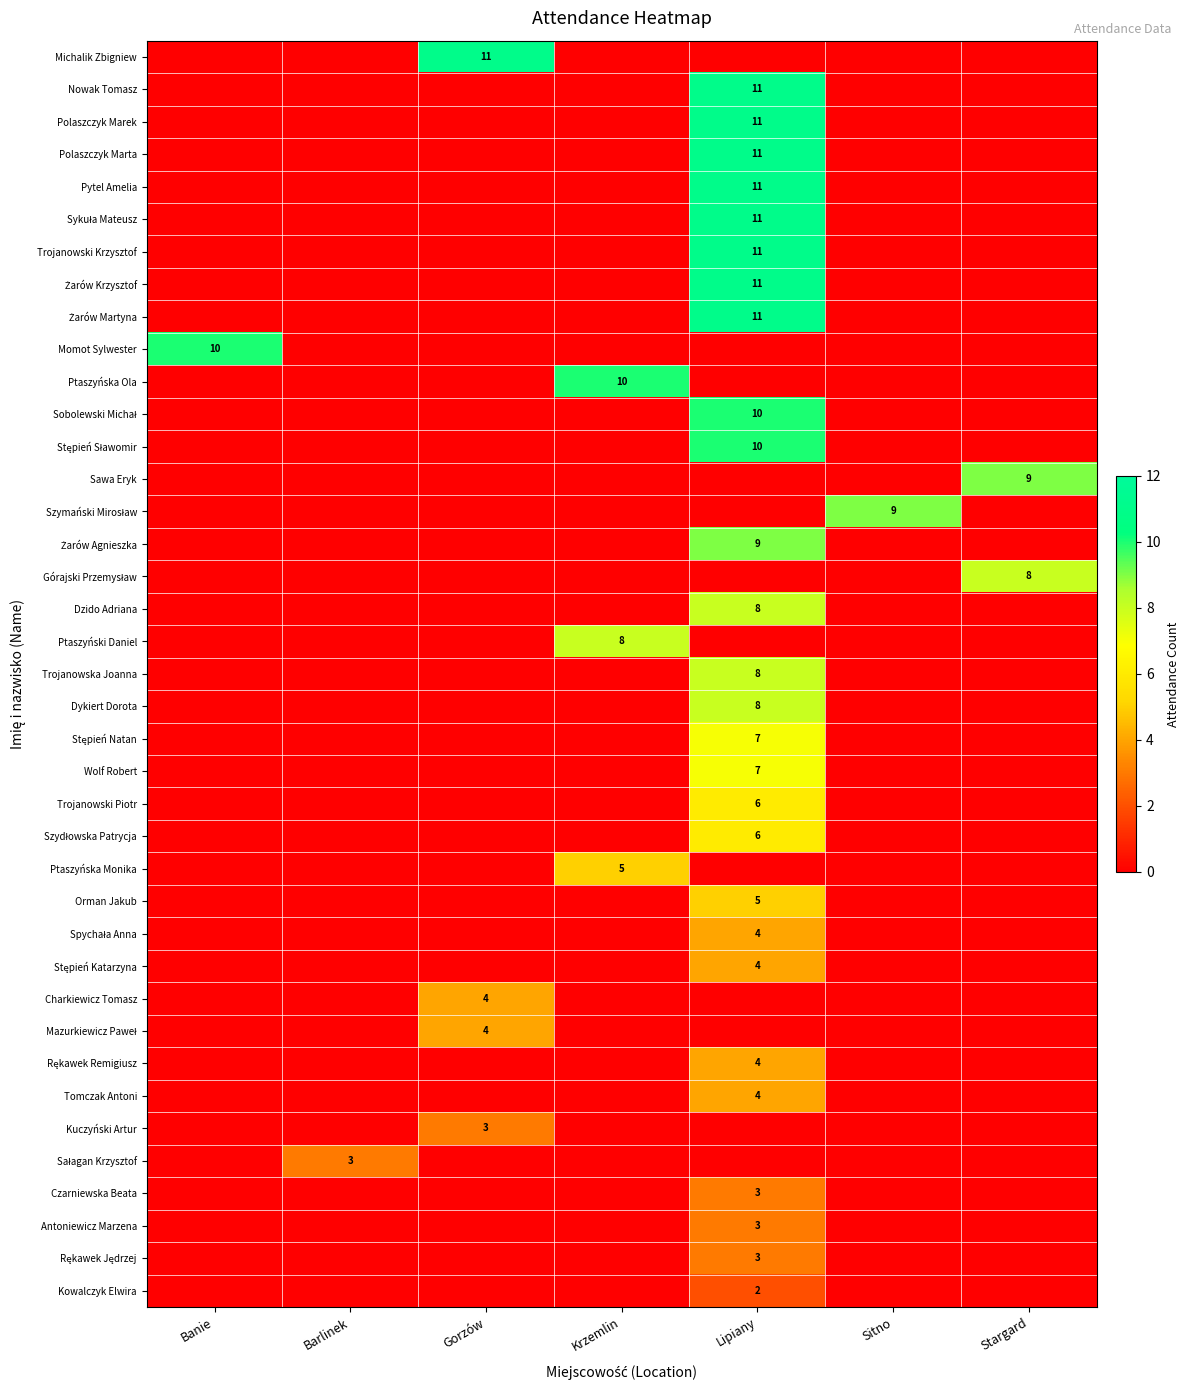

At how many categories does at least one series exceed 5?

6